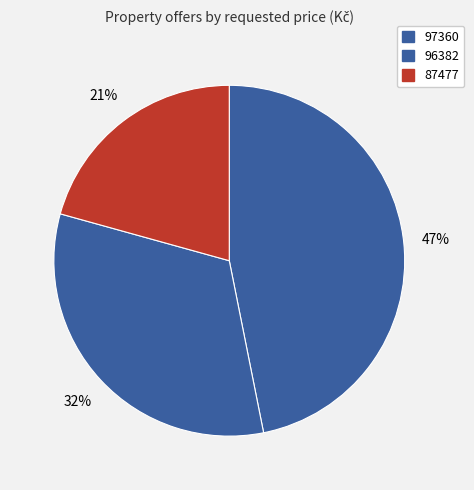

Count the number of slices in the pie.

3